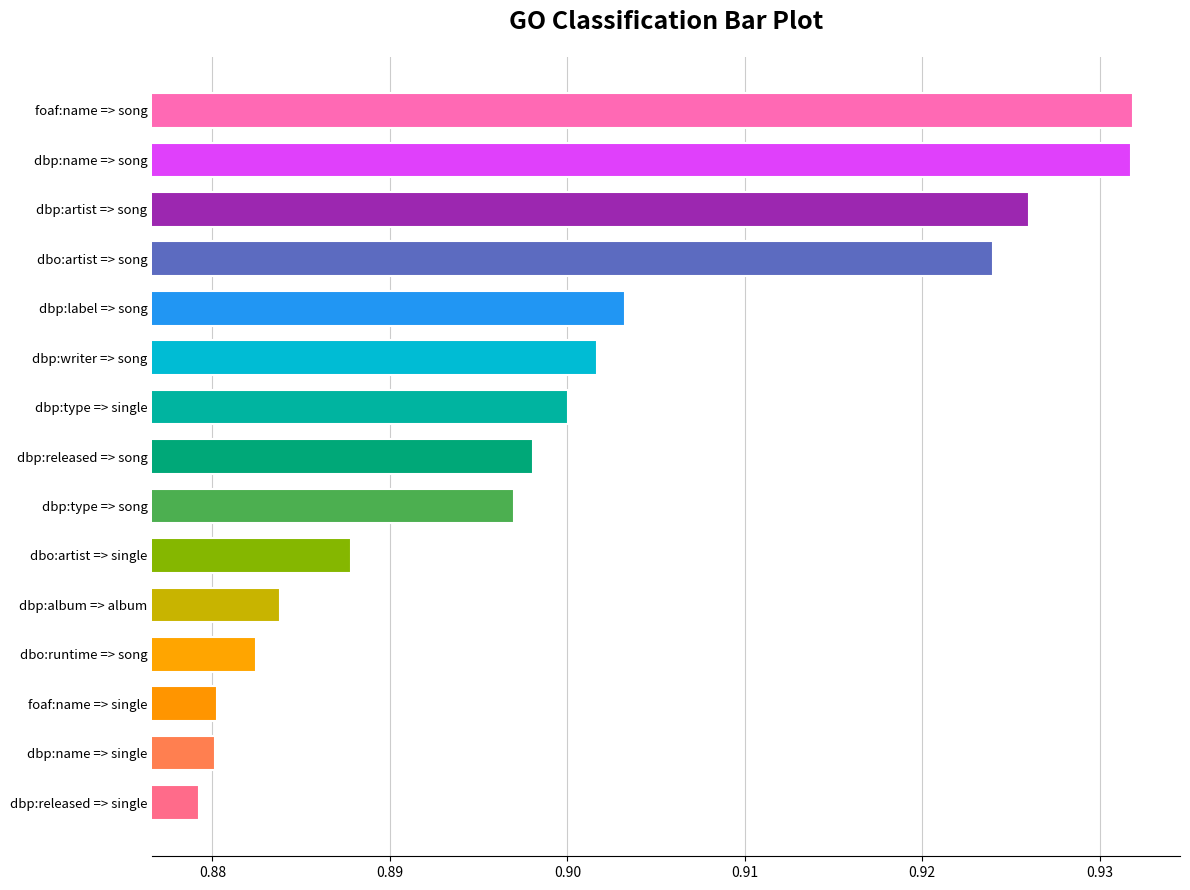

Count the values in the range 0 to 1.

15